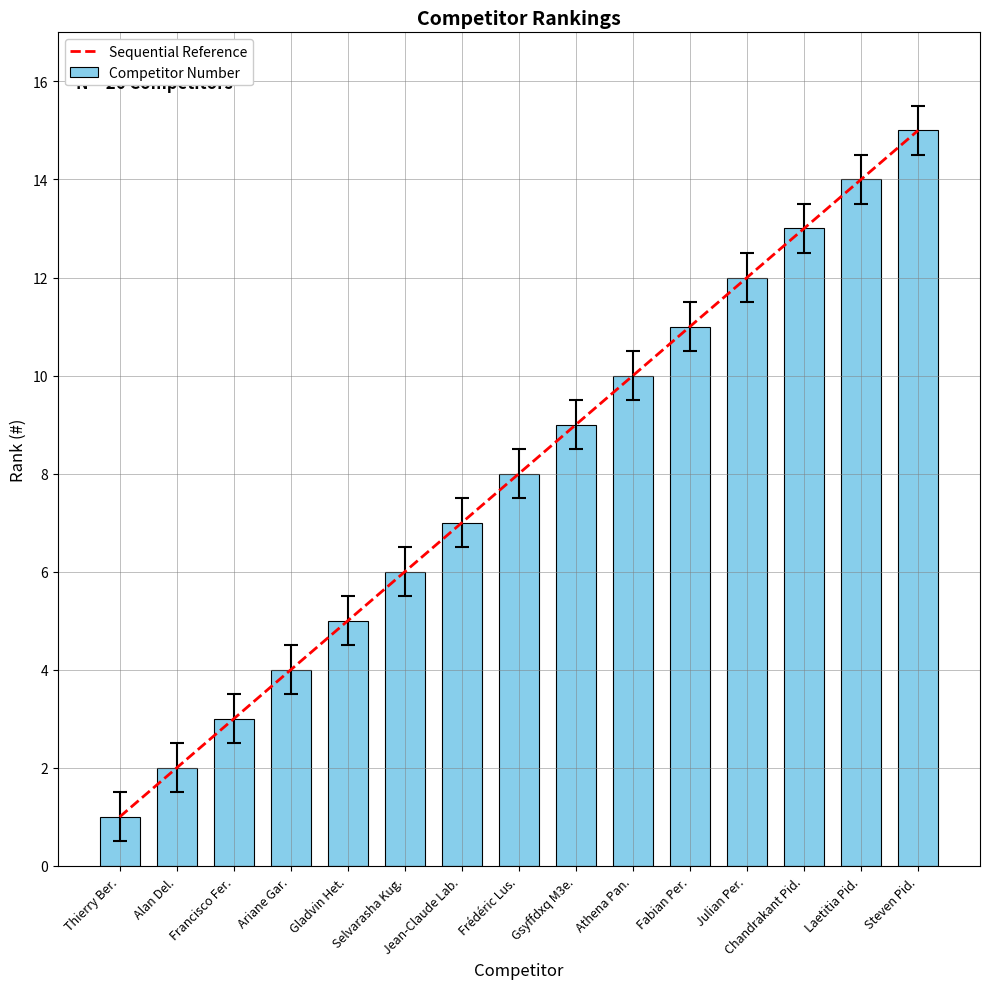

The chart shows a value of 7 at Gladvin Het.. True or false?

False